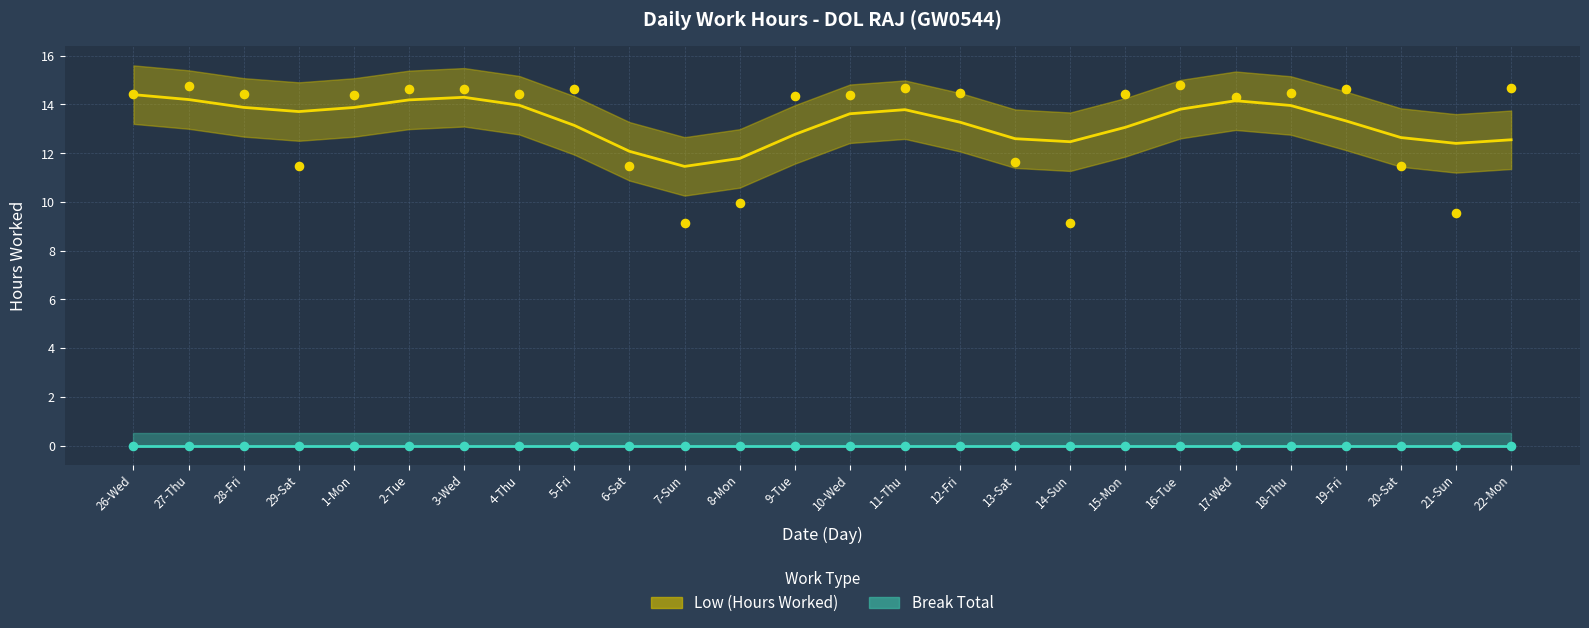

What is the change in value from 2-Tue to 20-Sat?

-3.2